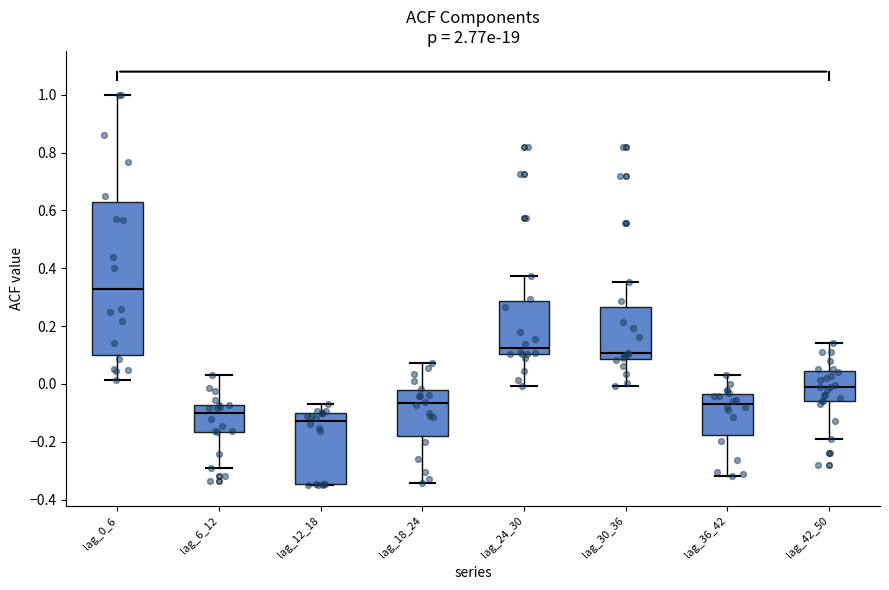

Which box's median line is the lowest?

lag_12_18